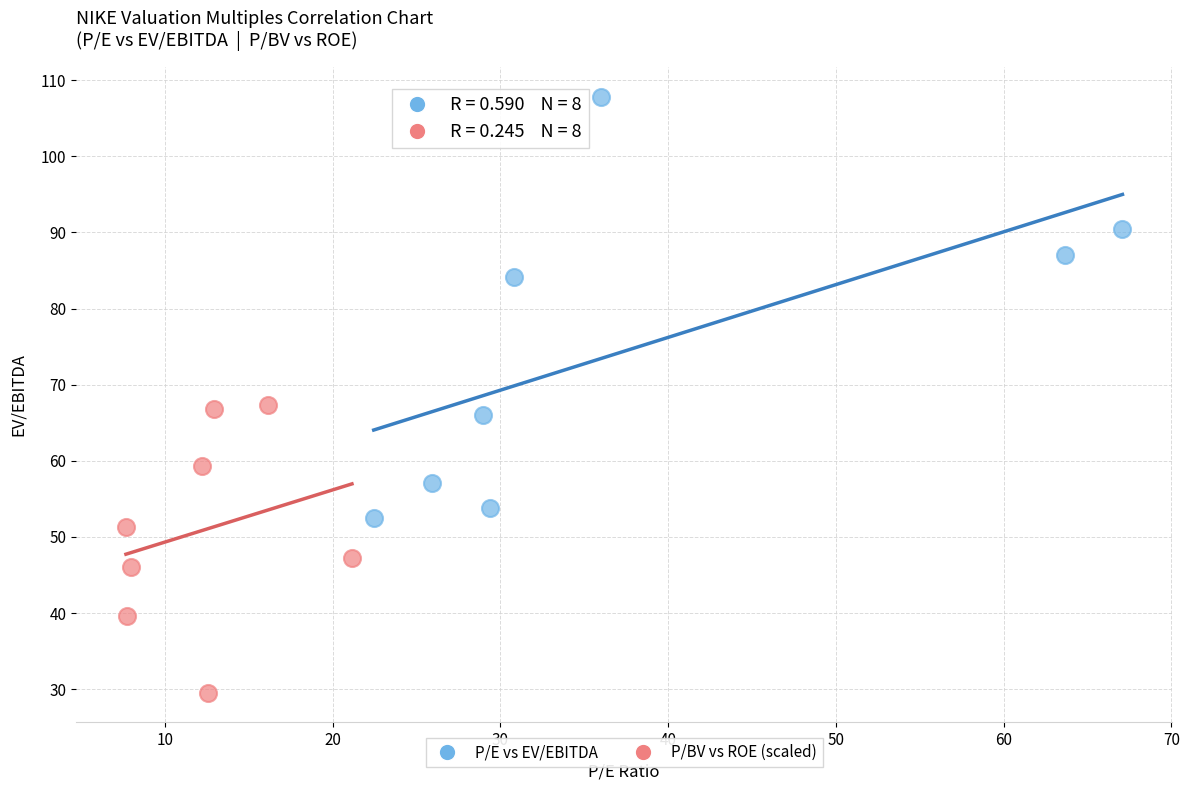

What are all the series names shown in the legend?

P/E vs EV/EBITDA, P/BV vs ROE (scaled)